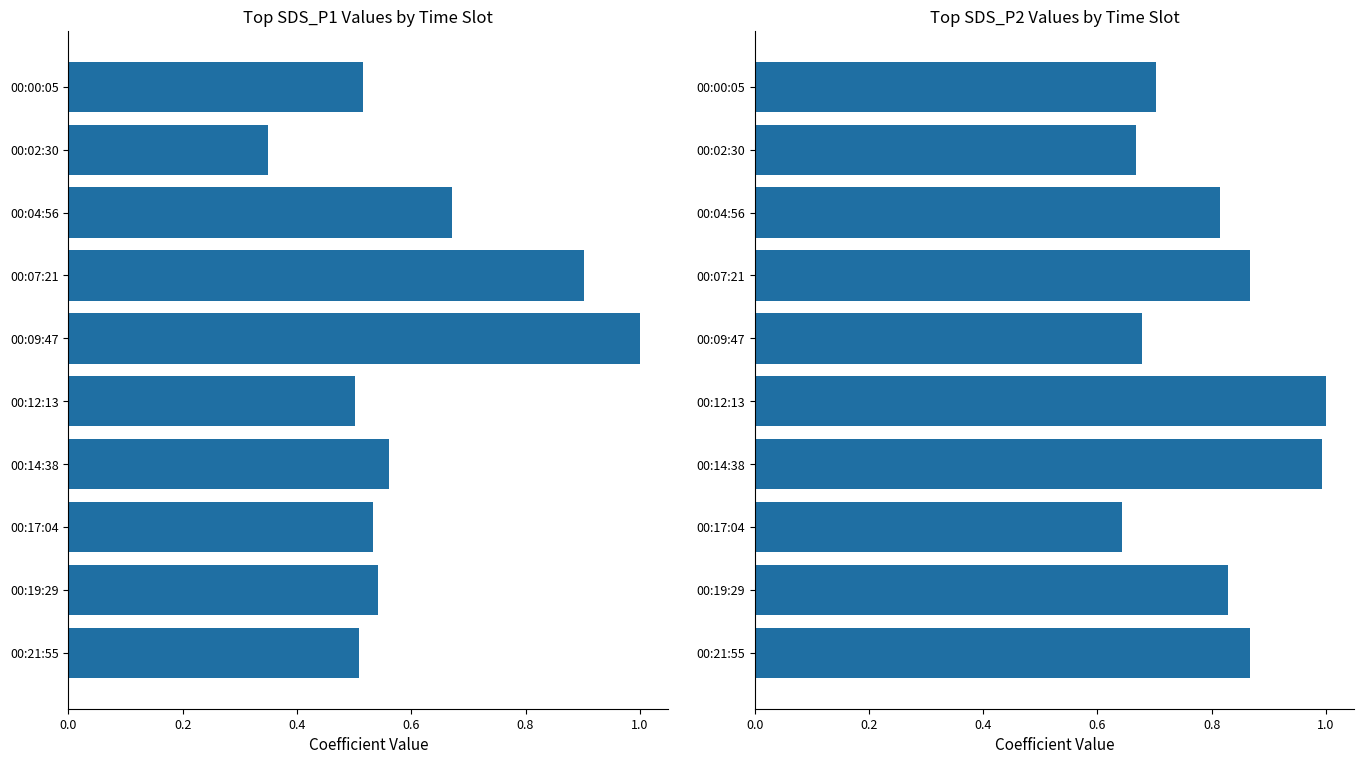

How many distinct data groups are displayed?

2